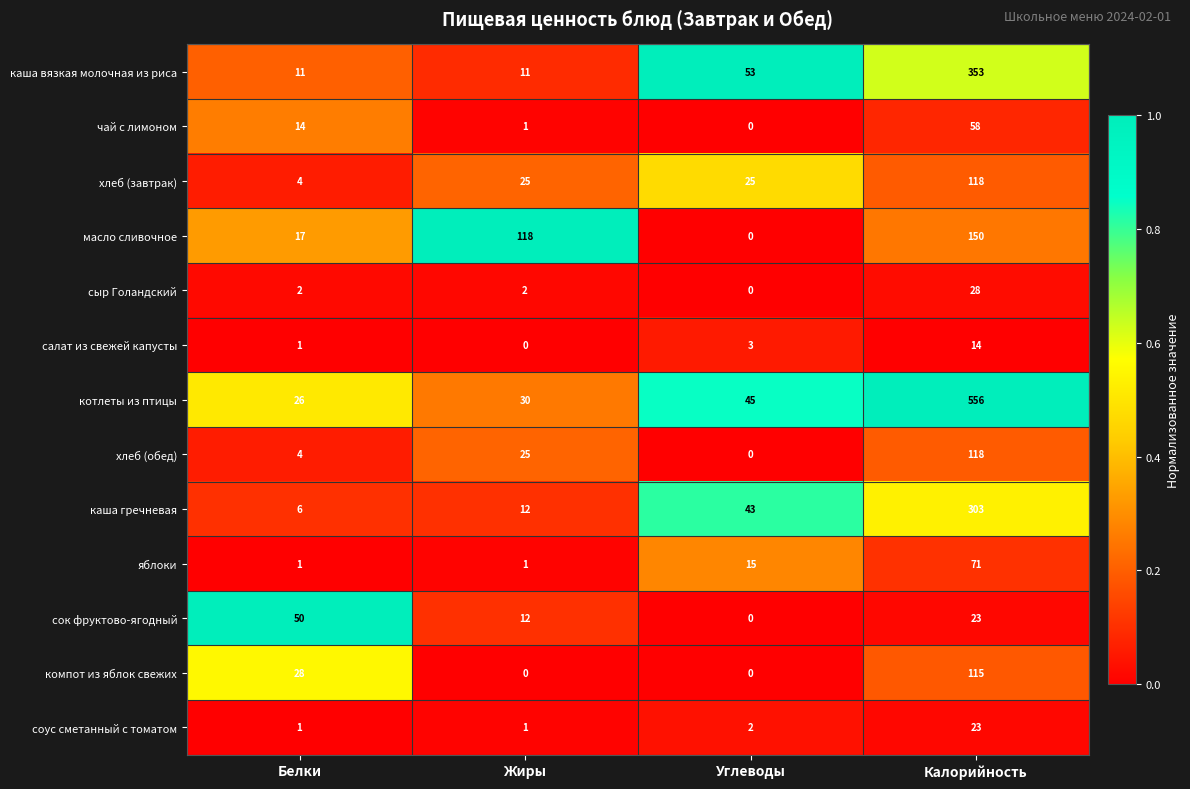

At which label does хлеб (завтрак) reach its minimum?

Белки